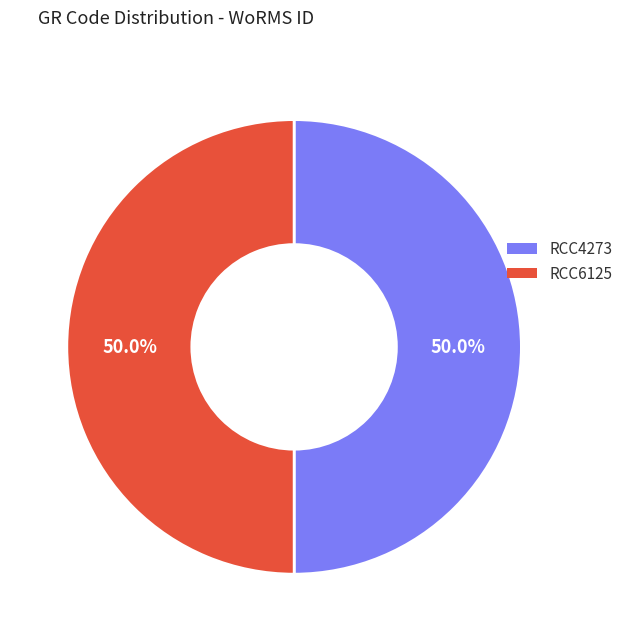

Approximately how many times larger is the value at RCC6125 compared to RCC4273?

1.0